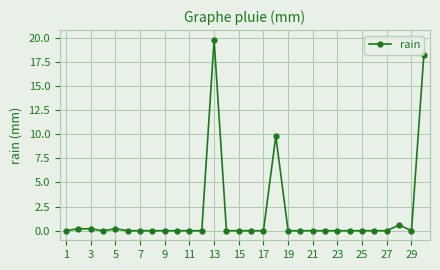

How many lines are shown in the chart?

1